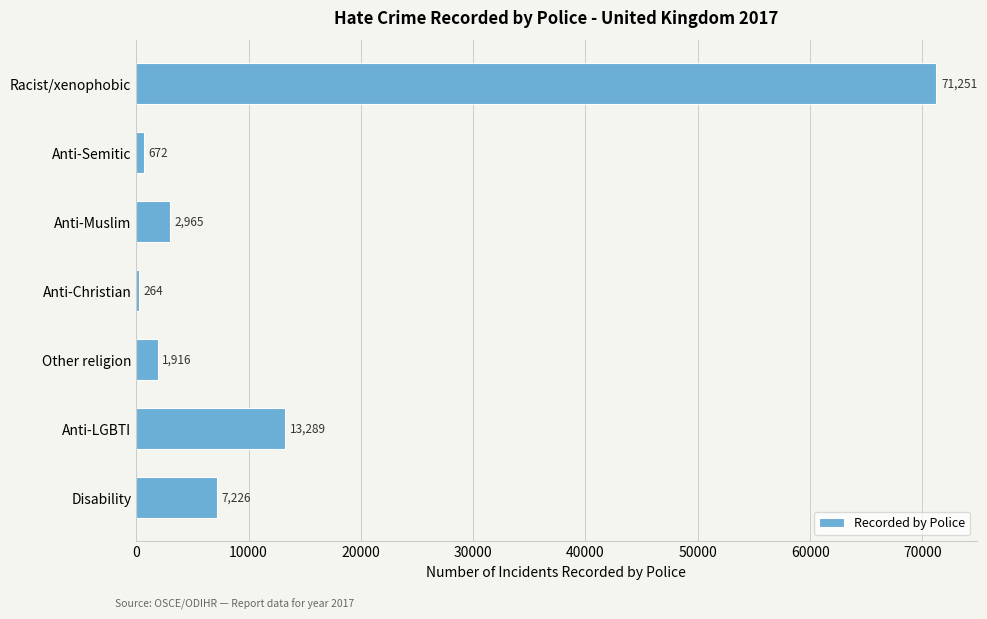

What is the average value?

13940